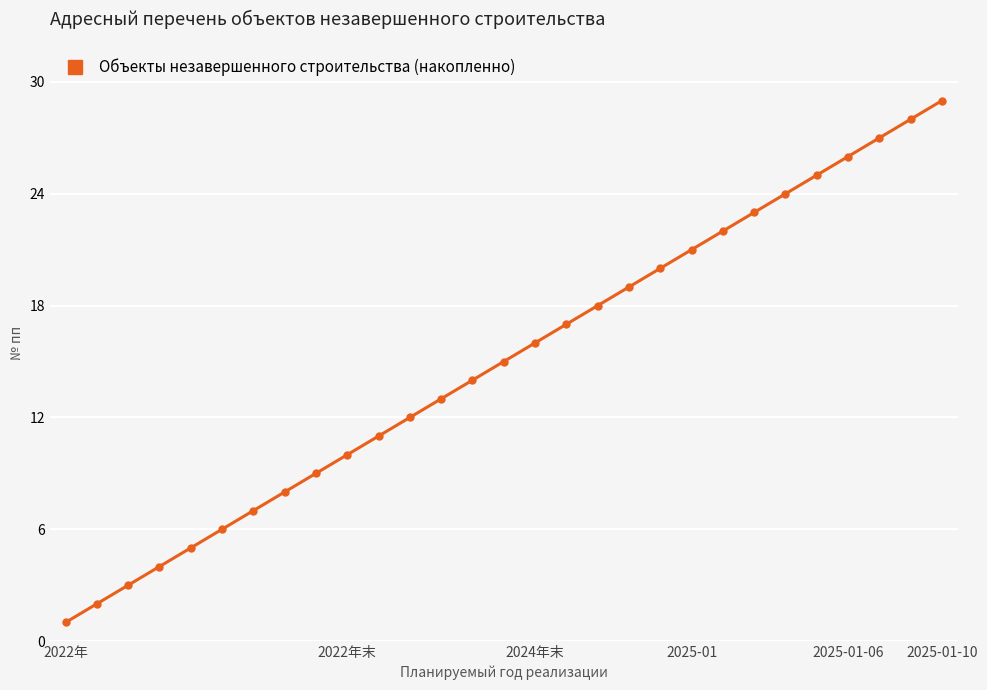

True or false: there are more than 0 points higher than both neighbors.

False